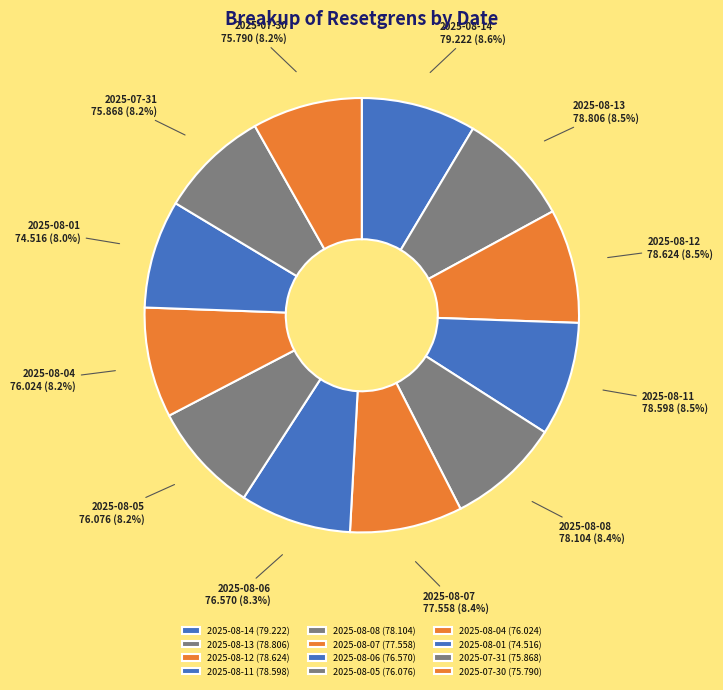

Count the number of slices in the pie.

12